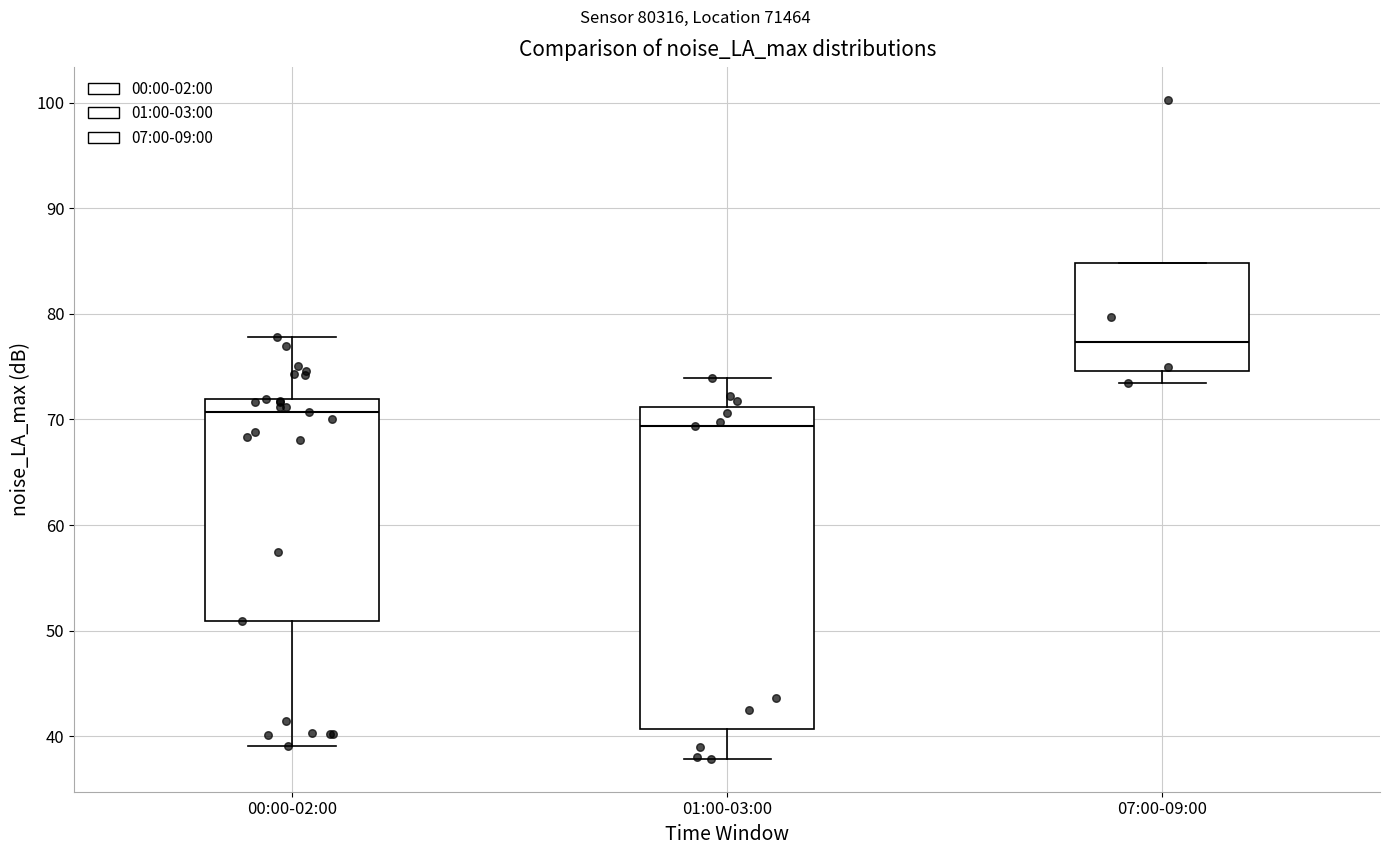

Where is the lower edge of the box for 07:00-09:00 on the y-axis? The values are not printed on the chart, so give them approximately, as read against the axis.

75